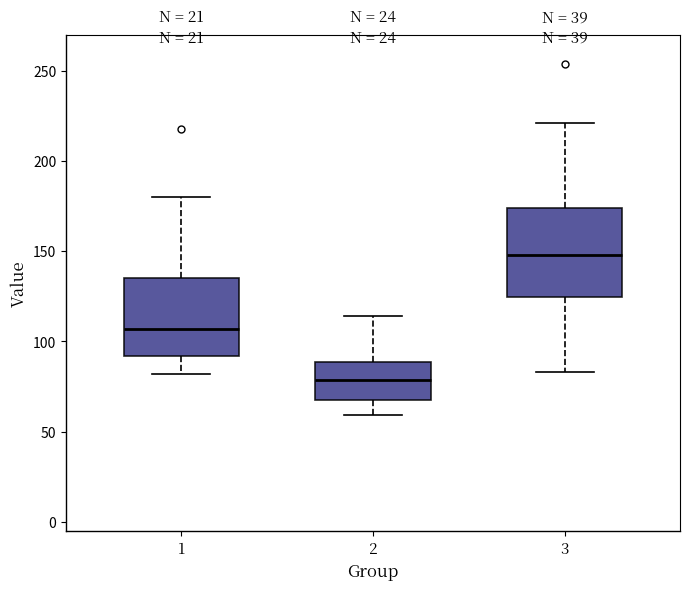

Which box is the tallest, from its lower edge to its upper edge?

3